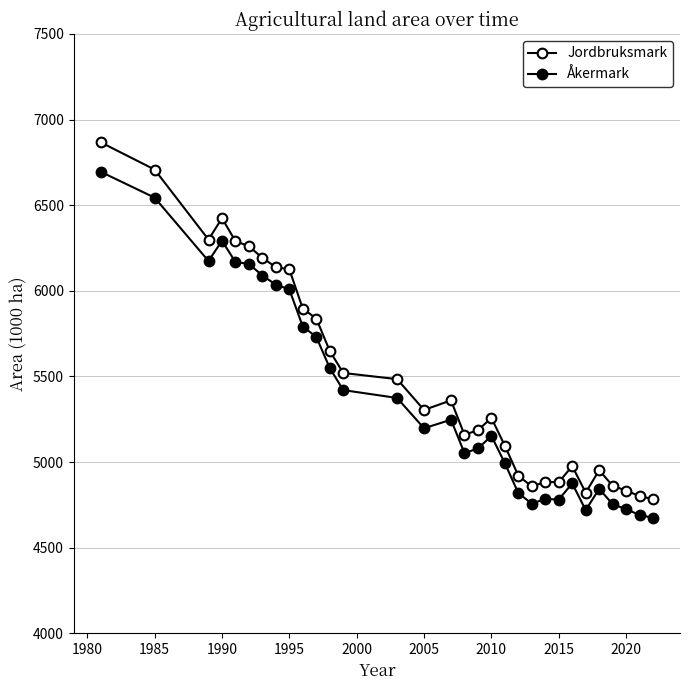

True or false: Jordbruksmark and Åkermark intersect in this chart.

False